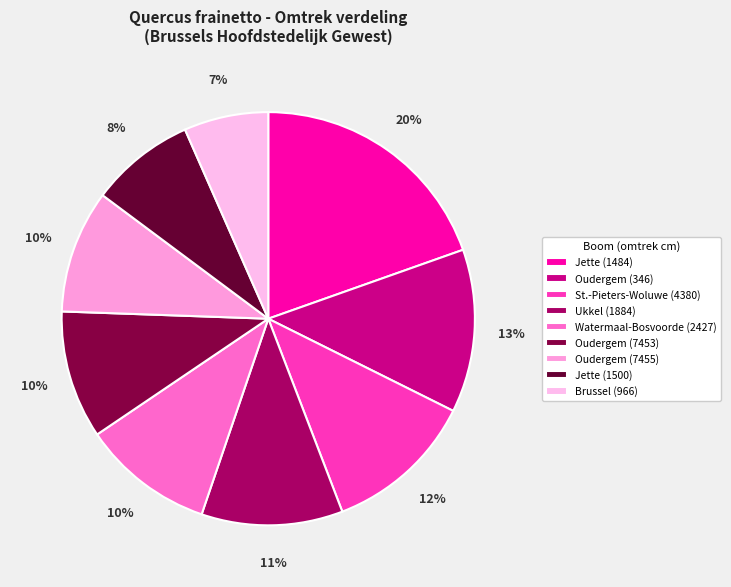

The Jette (1484) slice represents 34% of the pie. True or false?

False